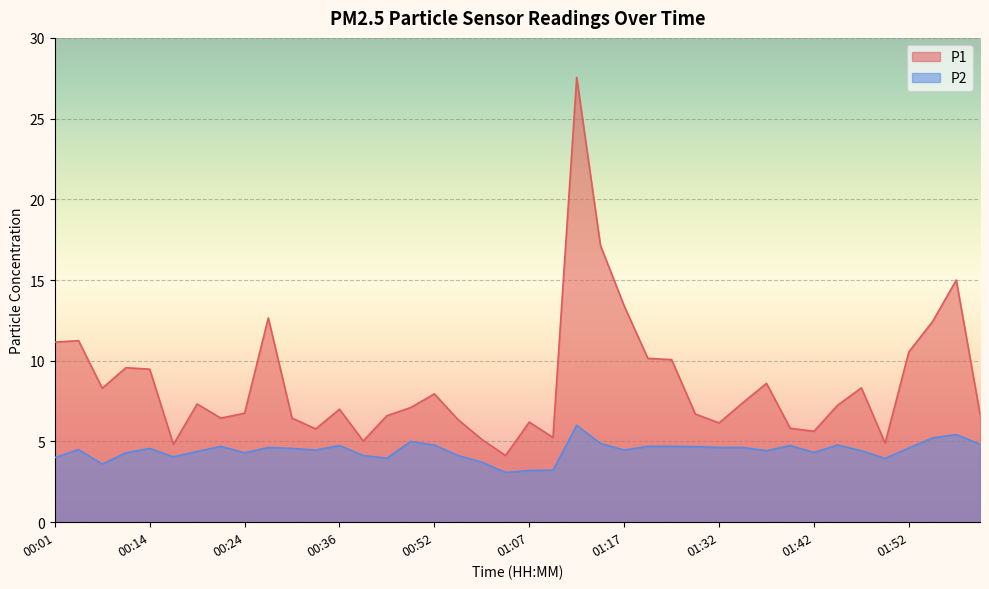

True or false: P2 and P1 cross at least once.

False